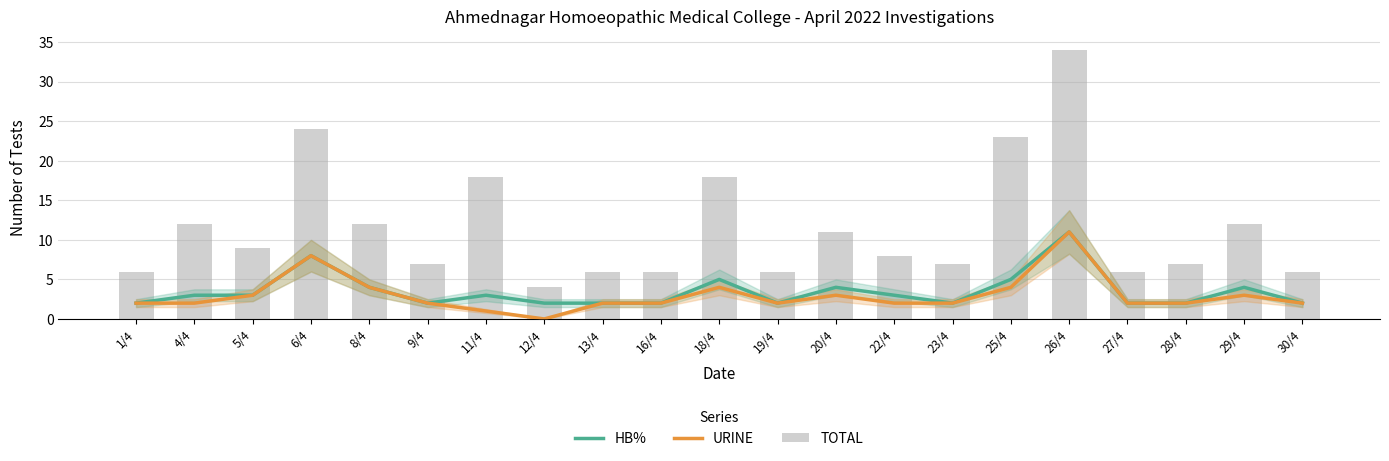

What is the maximum value shown in the chart?

34